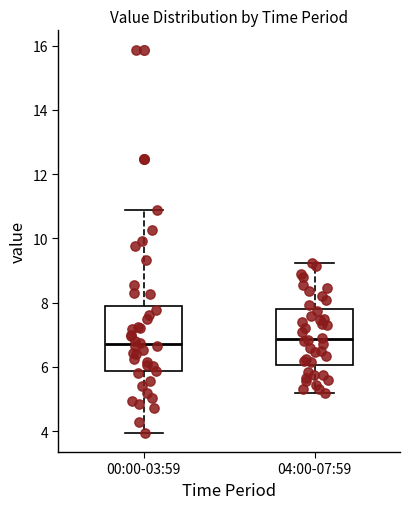

Reading left to right, transcribe this box plot: for each box, give where its median line is, the range the box spans, and where its two whiskers end, as read against the y-axis. The values are not printed on the chart, so give them approximately, as read against the axis.

00:00-03:59: median 6.8, box 5.8 to 8.0, whiskers 4.0 to 11.0
04:00-07:59: median 6.8, box 6.0 to 7.8, whiskers 5.2 to 9.2